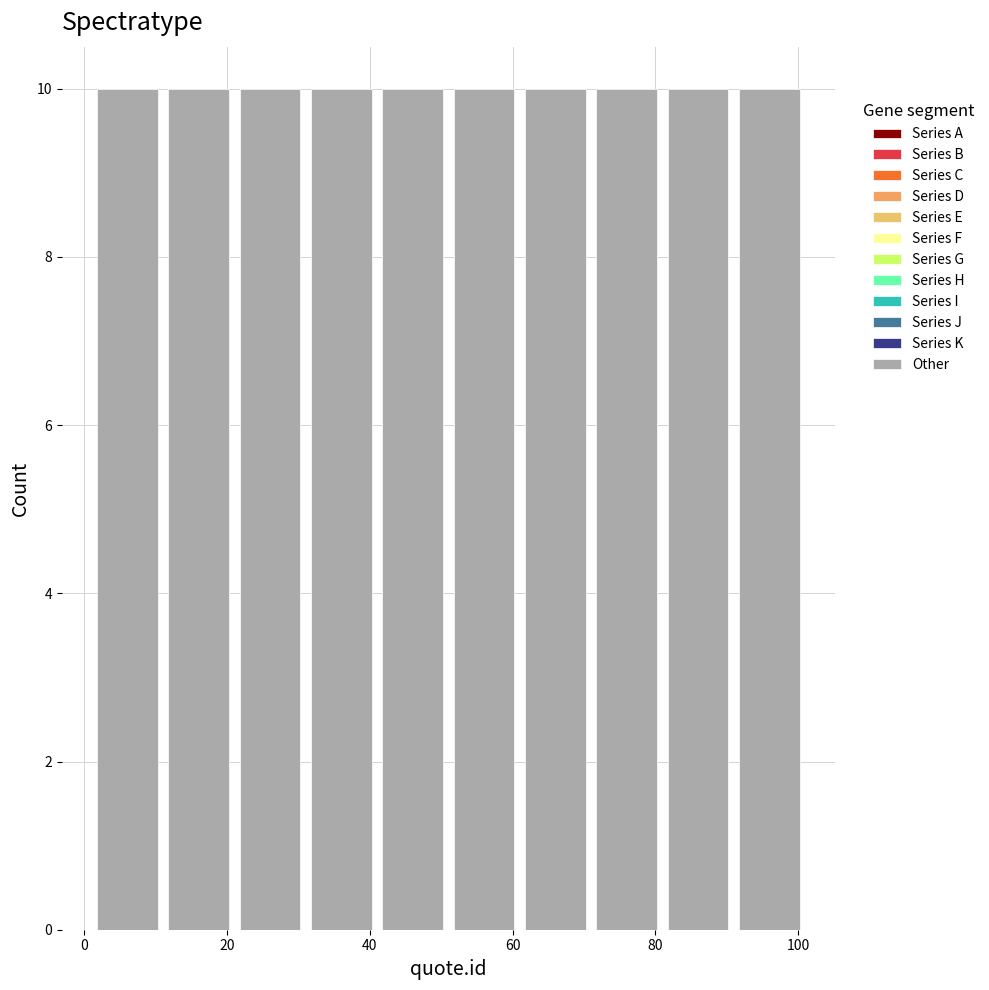

What is the height of the bar covering 71 to 81 on the x-axis? Neither the bar edges nor the heights are printed on the chart, so give them approximately, as read against the axes.

10